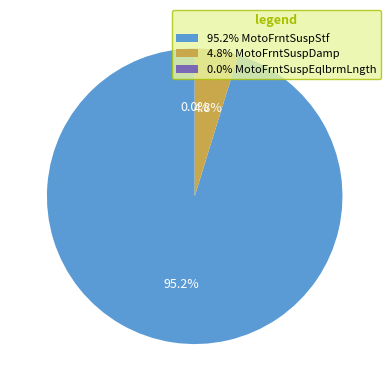

What portion of the pie excludes 95.2% MotoFrntSuspStf?

4.8%